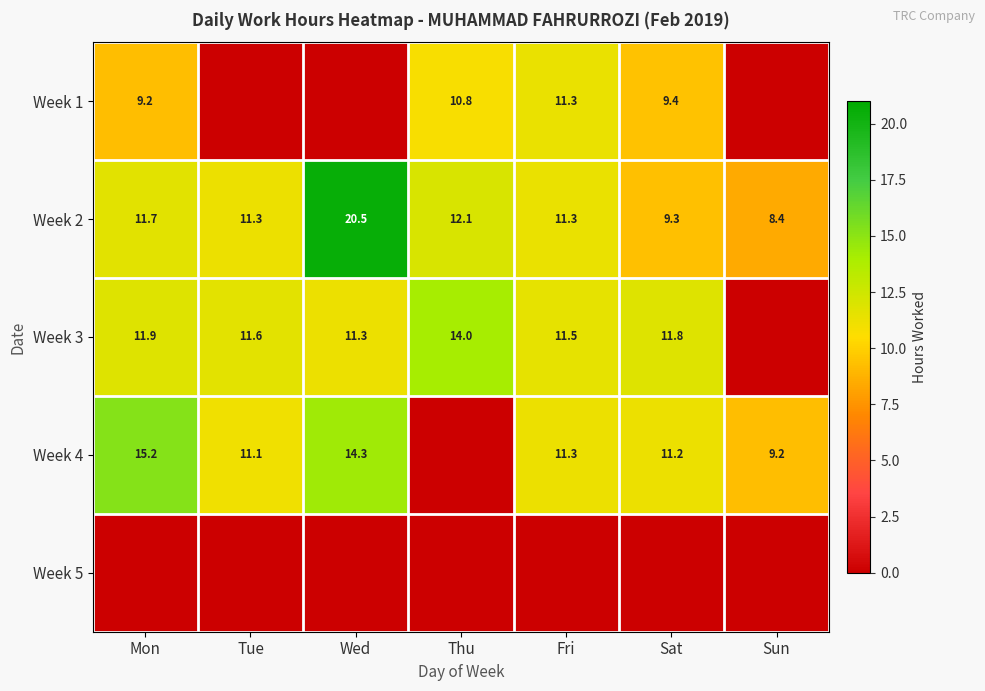

What is the approximate value of Week 2 at Wed?

20.5